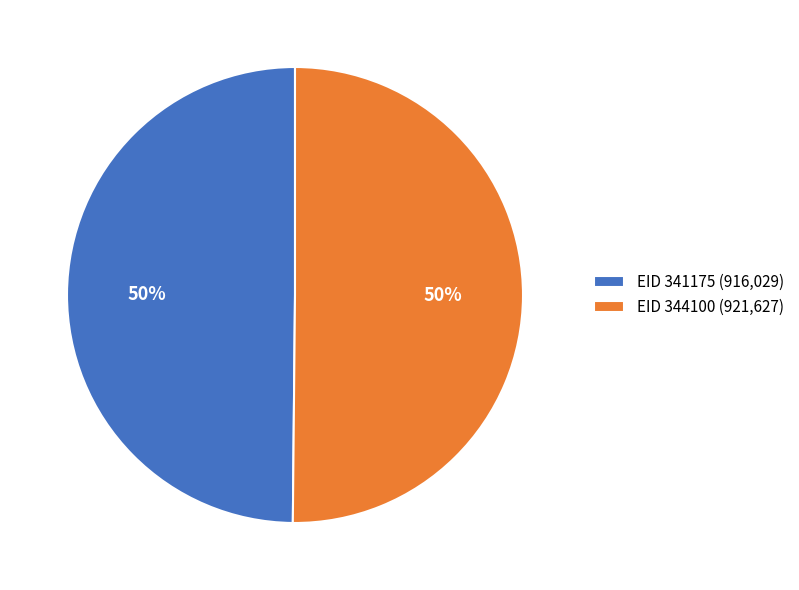

What is the ratio of the value at EID 344100 (921,627) to the value at EID 341175 (916,029)?

1.0